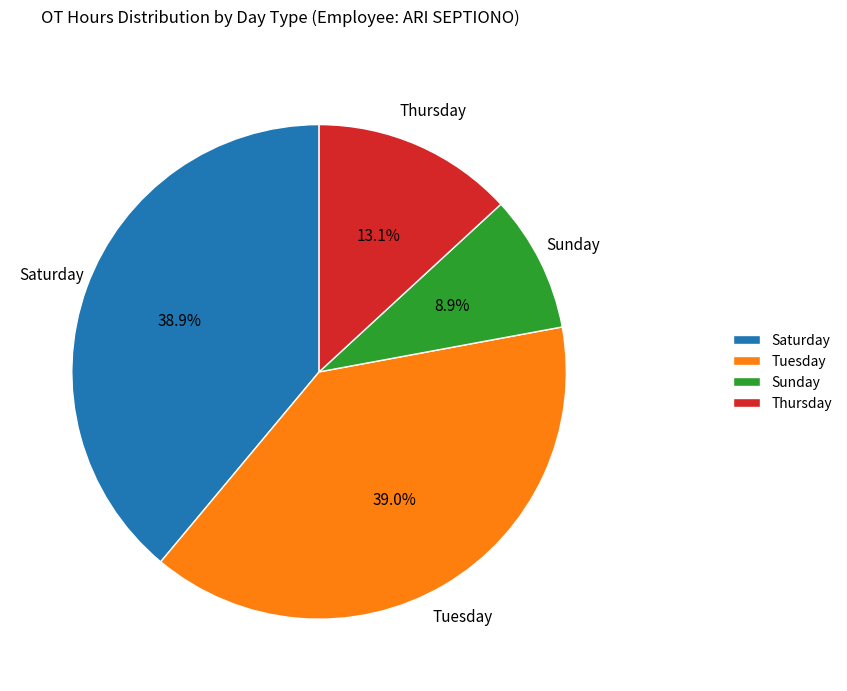

Which slice is the smallest?

Sunday